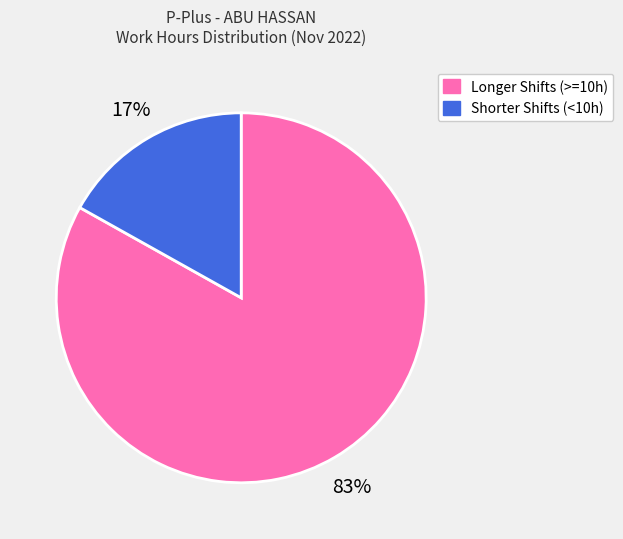

Combined, do Shorter Shifts (<10h) and Longer Shifts (>=10h) account for over 50%?

Yes